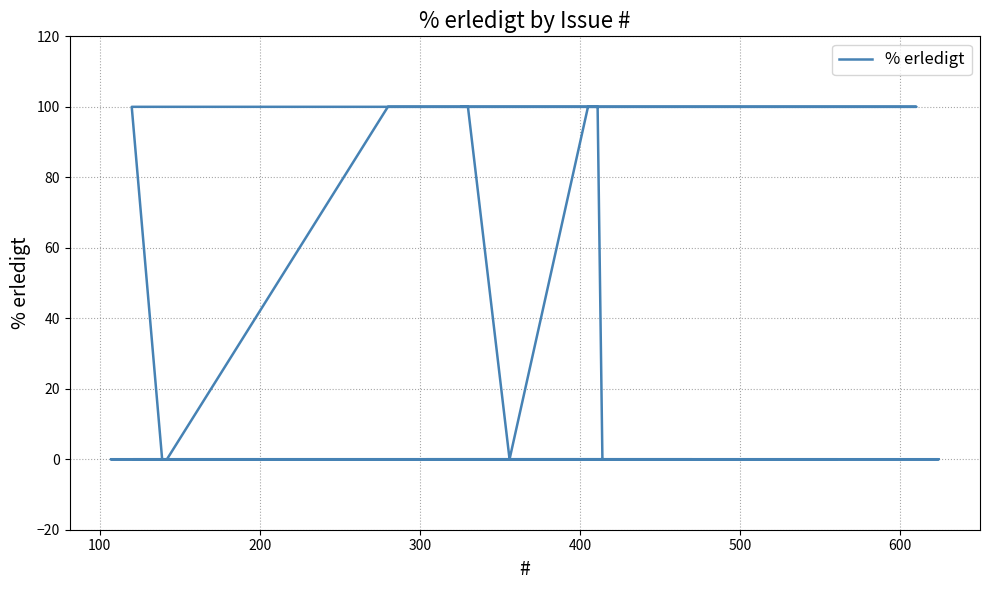

Reading left to right, what are all the values shown in this chart?

0	0	0	0	0	0	0	0	0	0	0	0	0	0	0	0	100	100	100	100	100	100	100	0	0	100	100	100	100	100	100	100	100	100	100	100	0	100	100	100